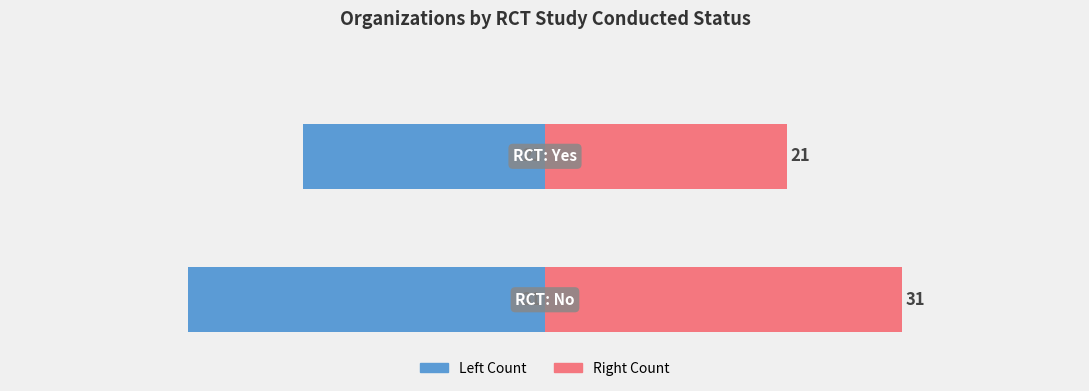

Read the Count (Right) value at 1.0, to the nearest 5.

20